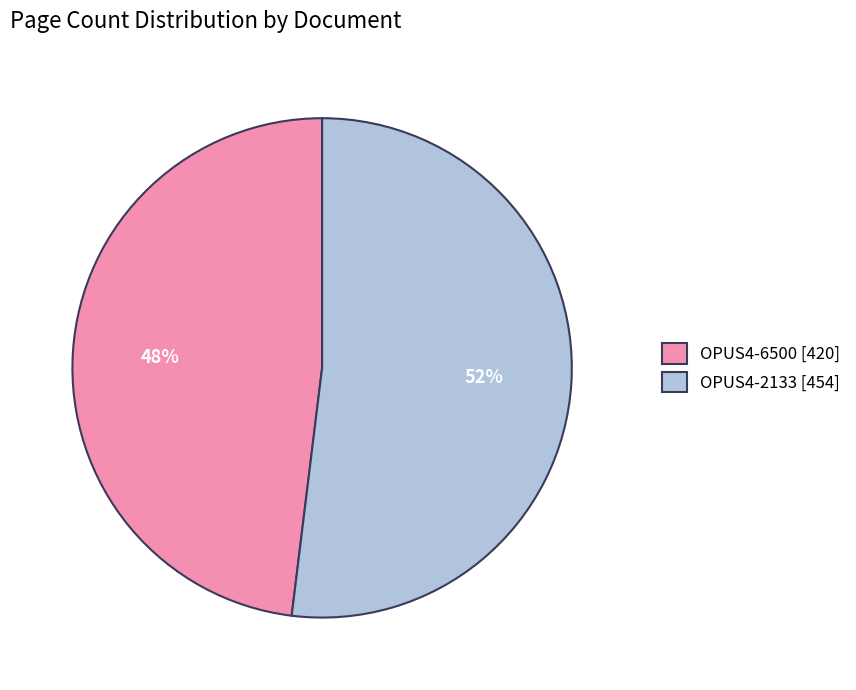

What is the majority slice?

OPUS4-2133